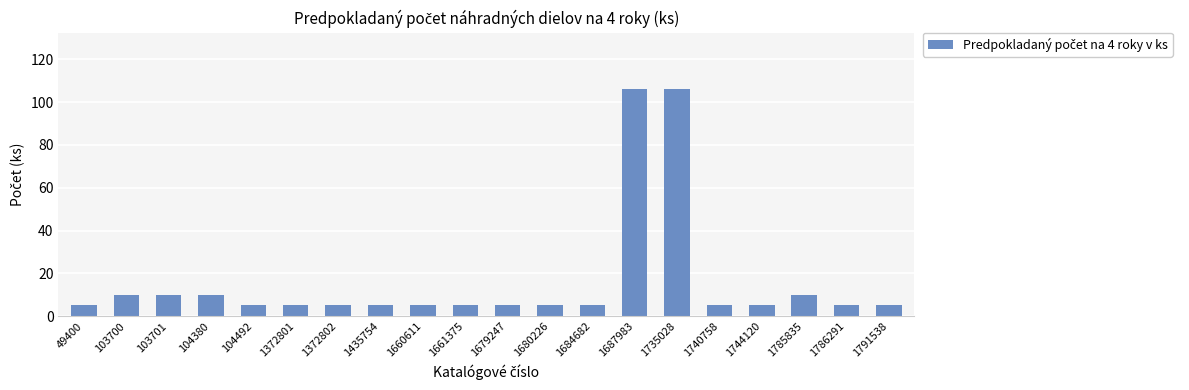

What is the difference between the second highest and minimum values?

101